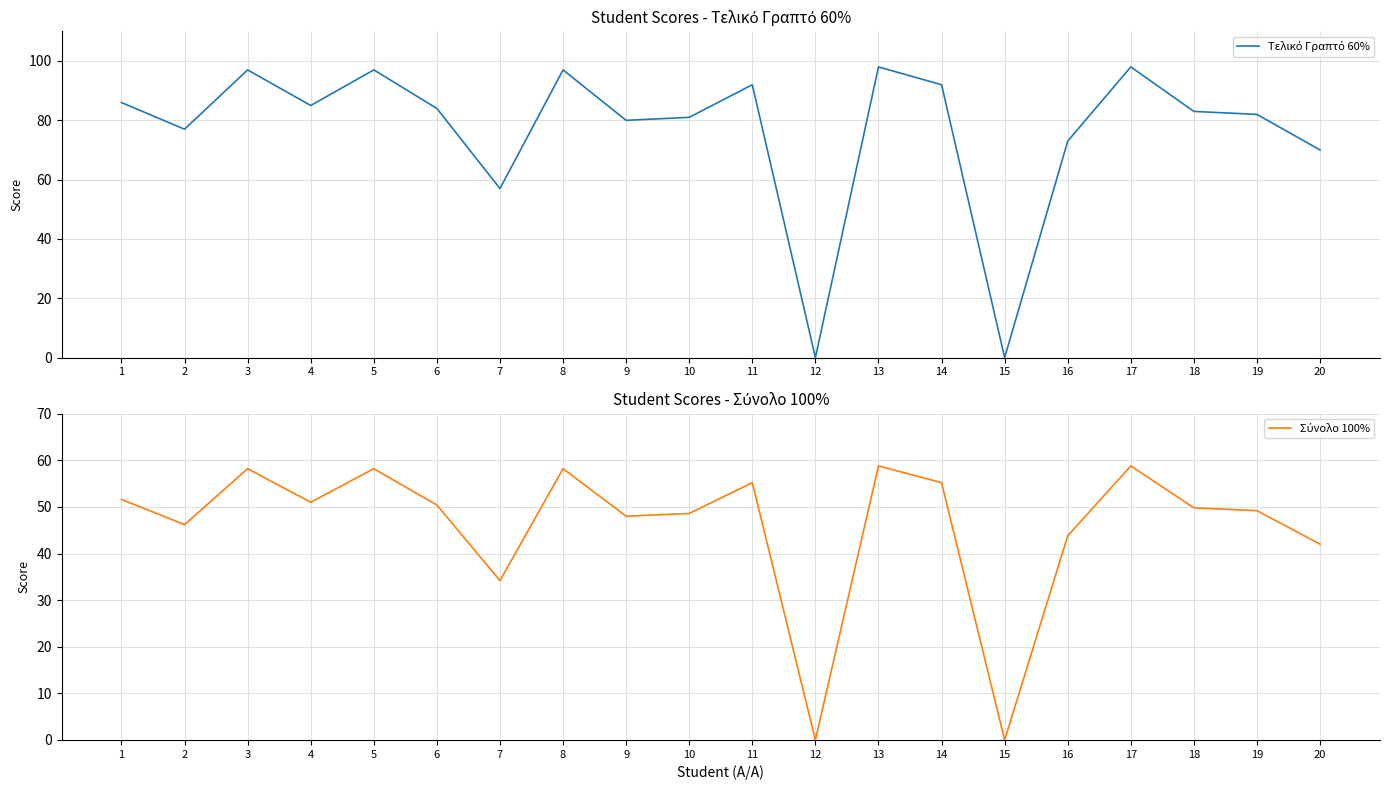

True or false: Σύνολο 100% and Τελικό Γραπτό 60% cross at least once.

False